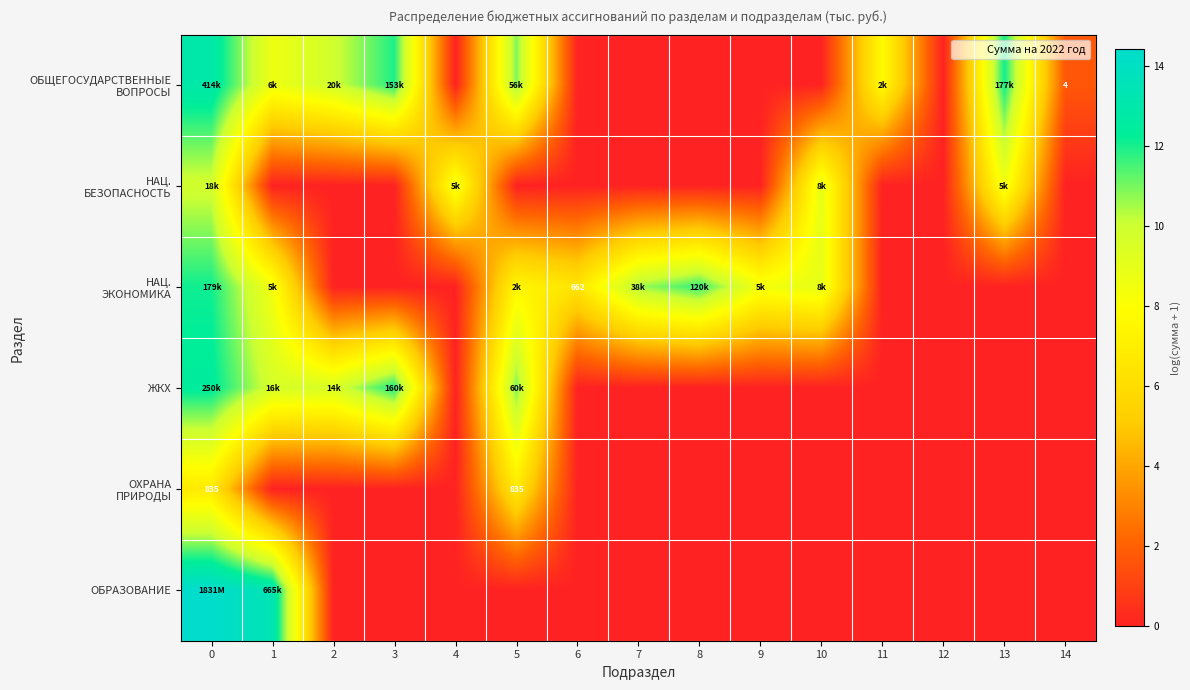

What is the spread (max minus min) of values at 13?

12.1